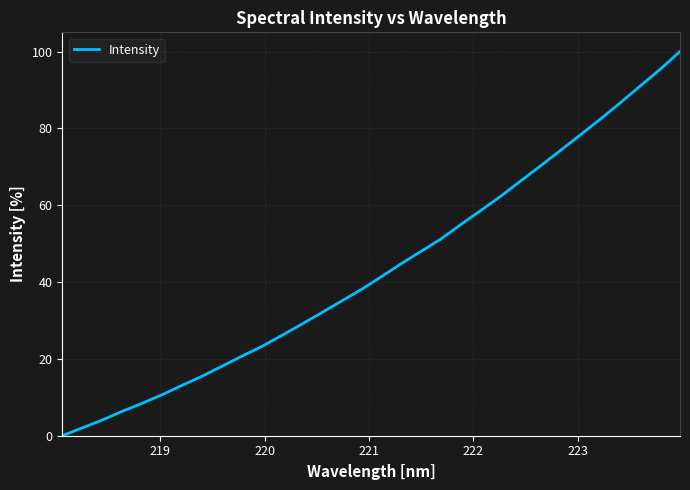

What is the greatest value displayed?

100.0